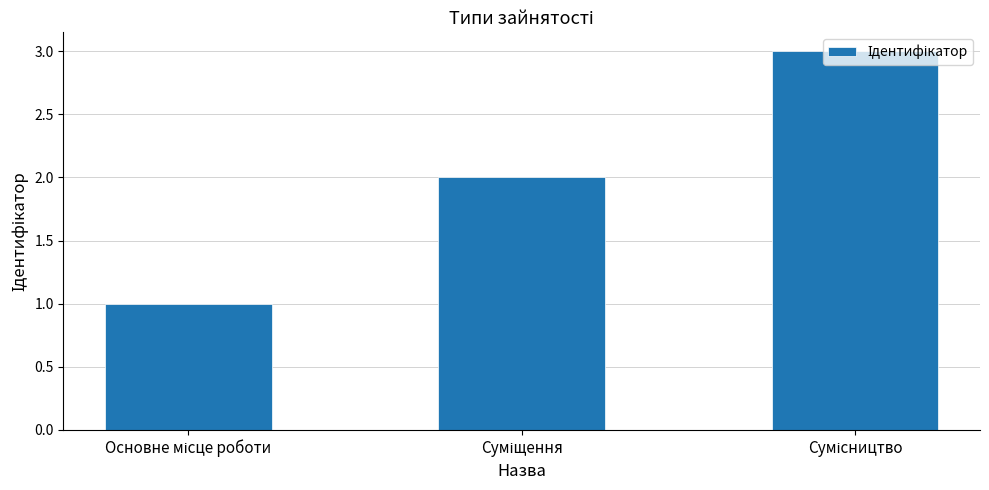

What is the sum of all values?

6